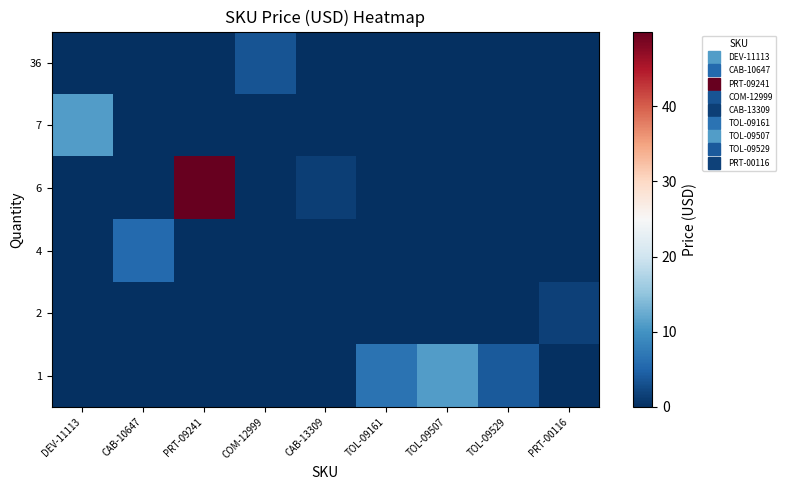

Count the number of data series in this chart.

6